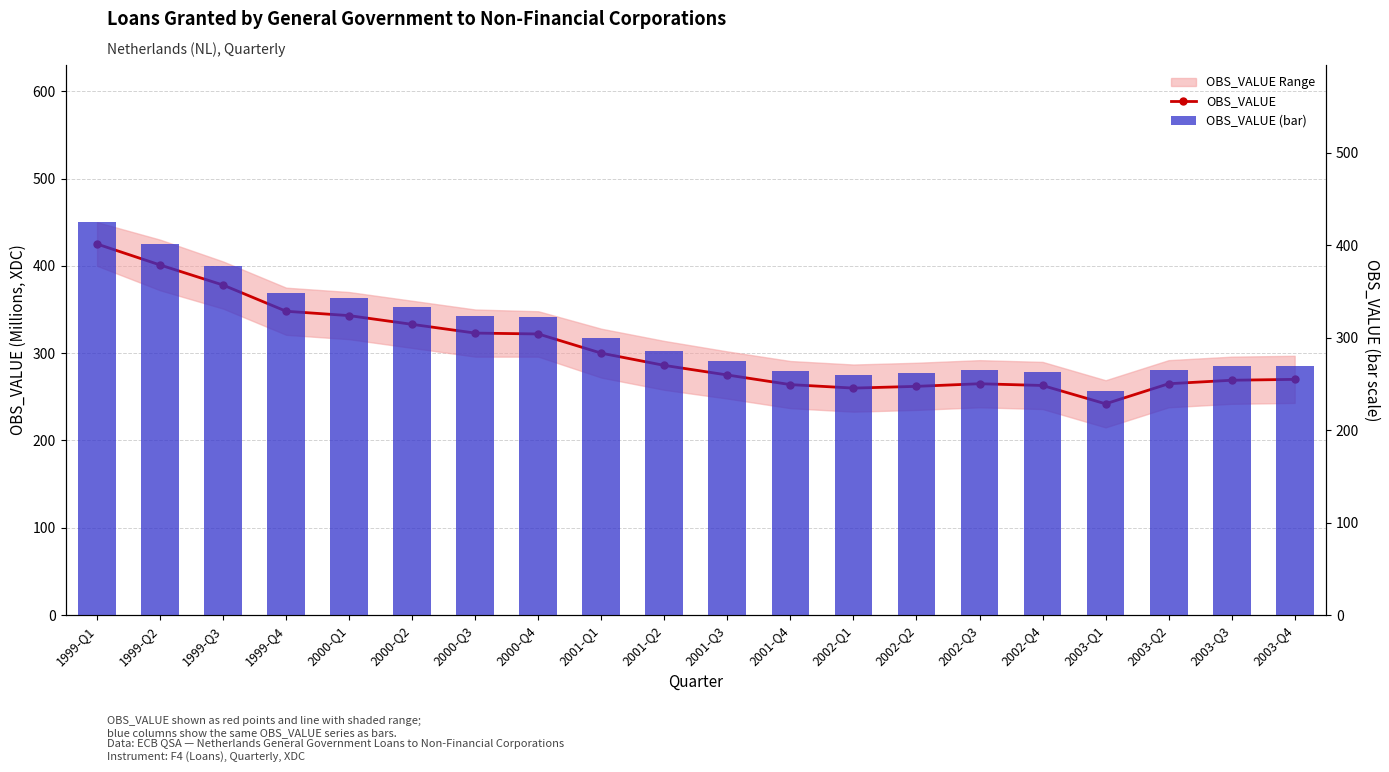

Read the OBS_VALUE (bar) value at 1999-Q1.

425